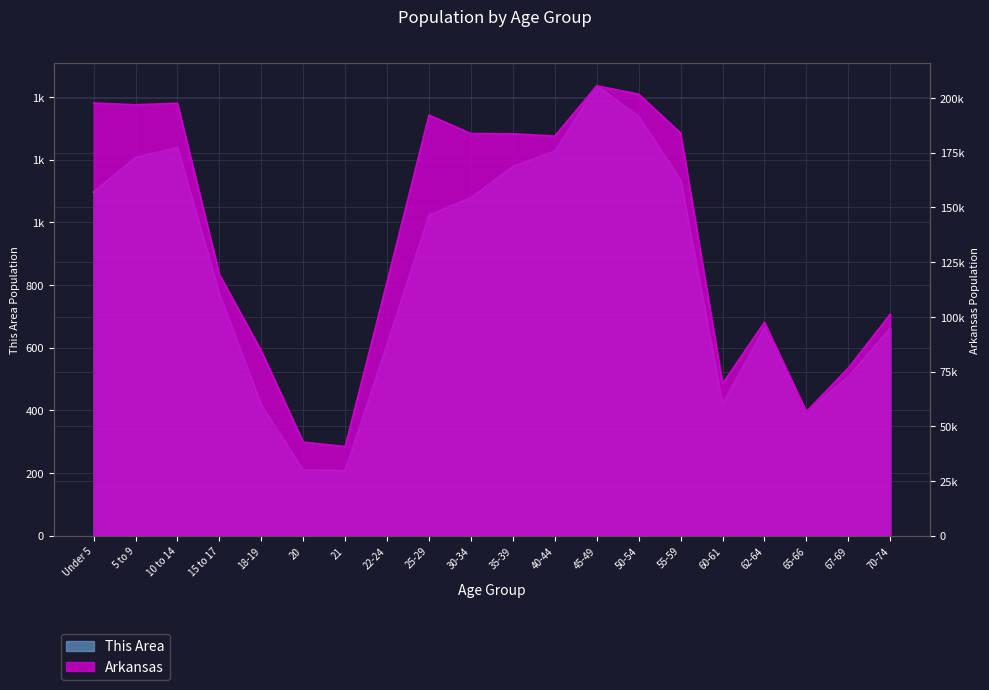

True or false: This Area and Arkansas intersect in this chart.

False